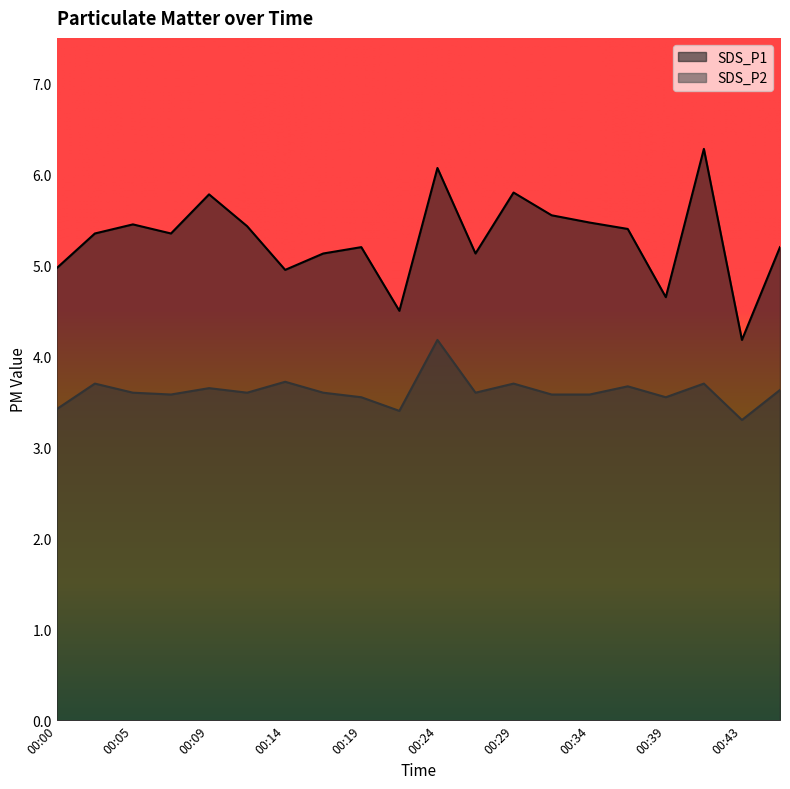

How many lines are shown in the chart?

2